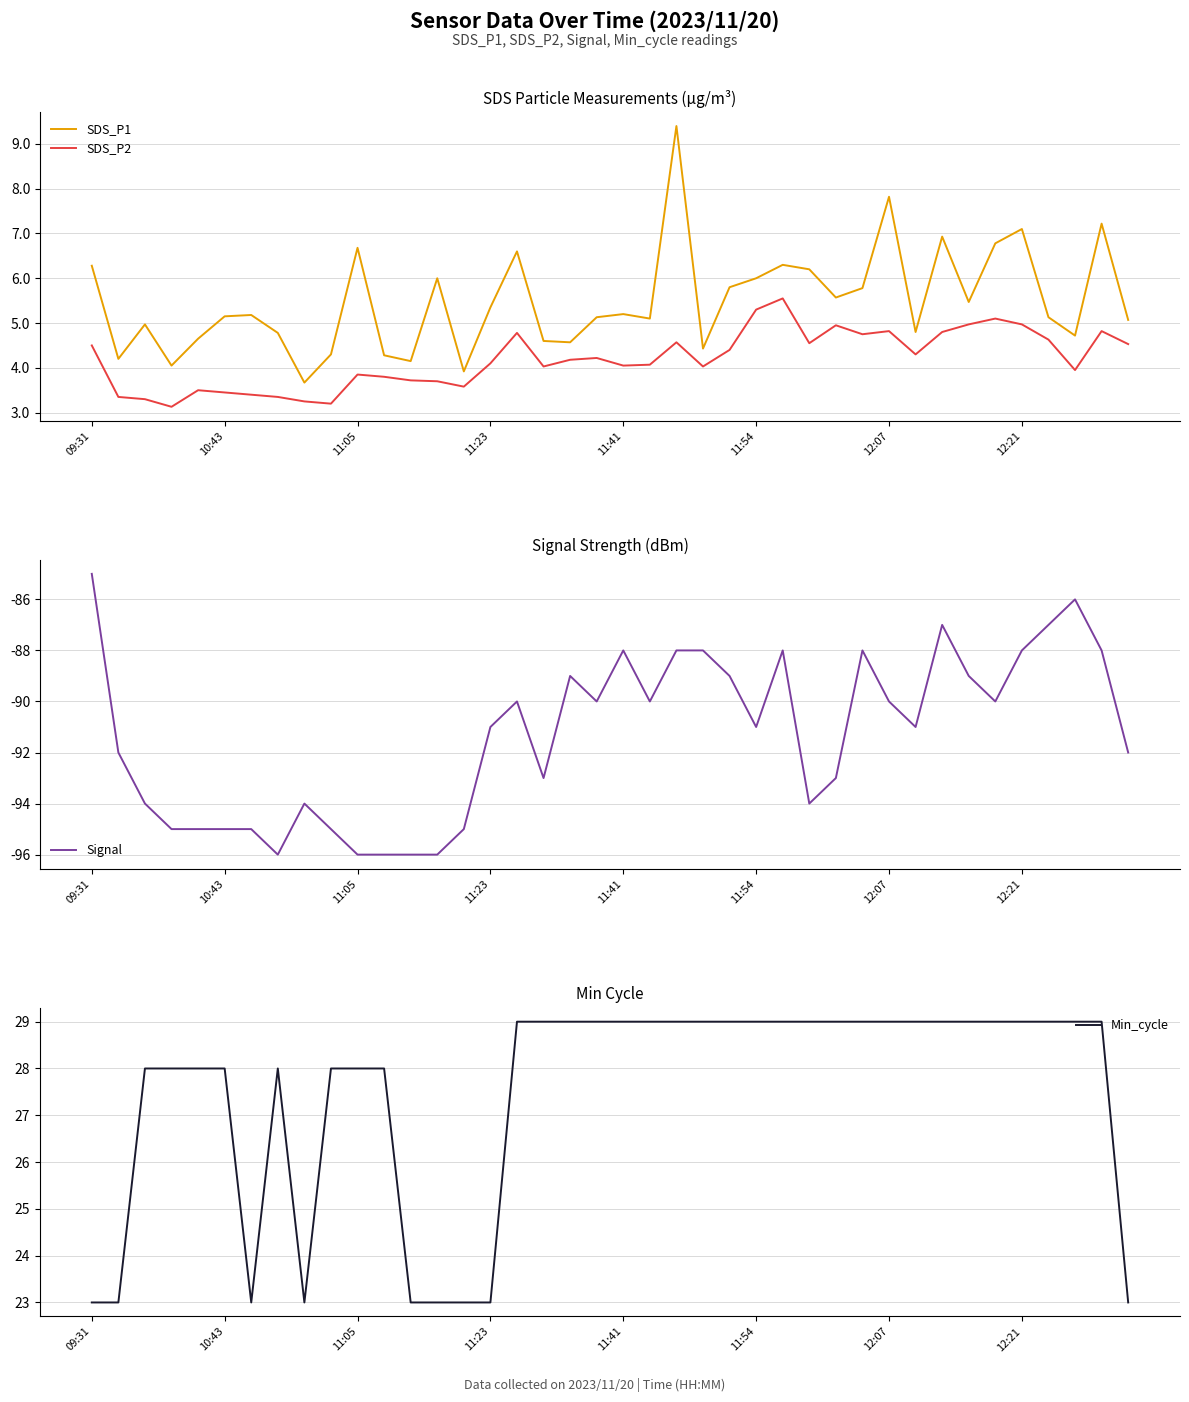

What is the difference between the highest and lowest values at 29?

117.0